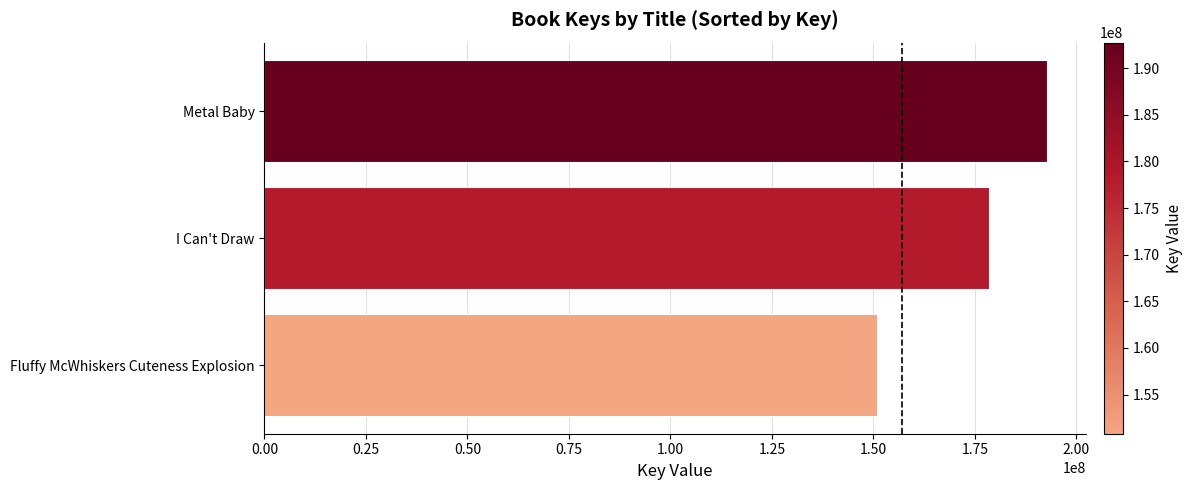

At which label is the value closest to 171765625?

I Can't Draw